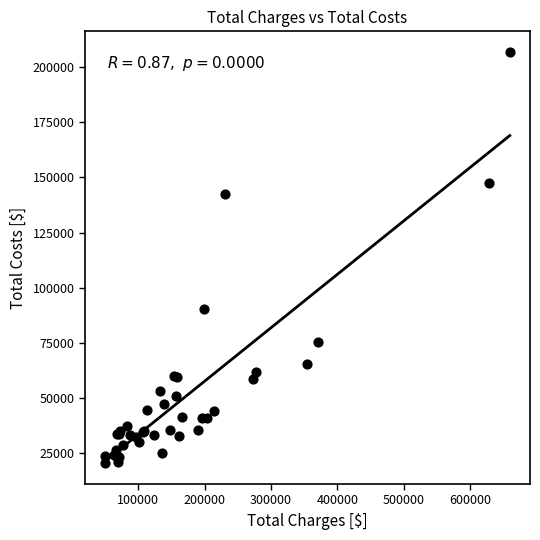

What Y value in the scatter plot is closest to 113613?

90280.7